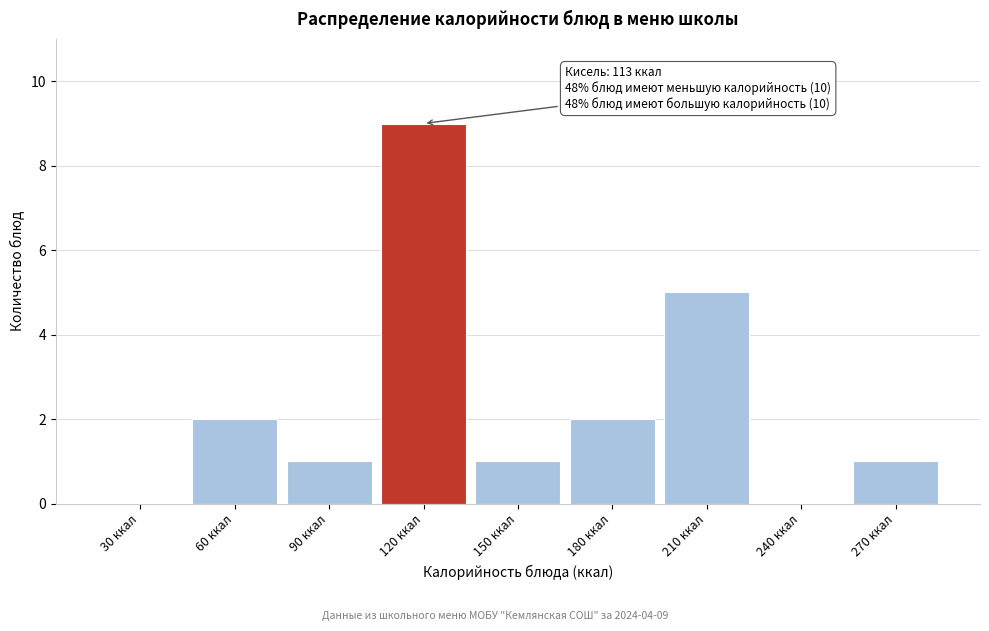

Reading left to right, what are all the values shown in this chart?

30 ккал=0	60 ккал=2	90 ккал=1	120 ккал=9	150 ккал=1	180 ккал=2	210 ккал=5	240 ккал=0	270 ккал=1